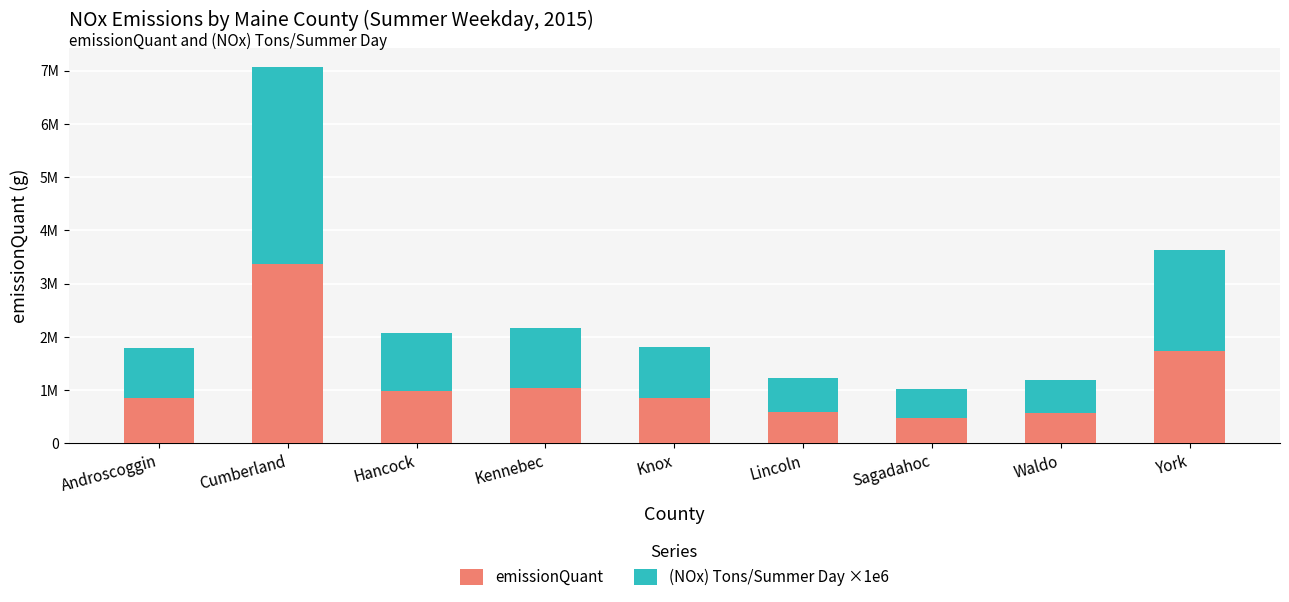

List the labels in order of (NOx) Tons/Summer Day ×1e6 value, largest first.

Cumberland, York, Kennebec, Hancock, Knox, Androscoggin, Lincoln, Waldo, Sagadahoc